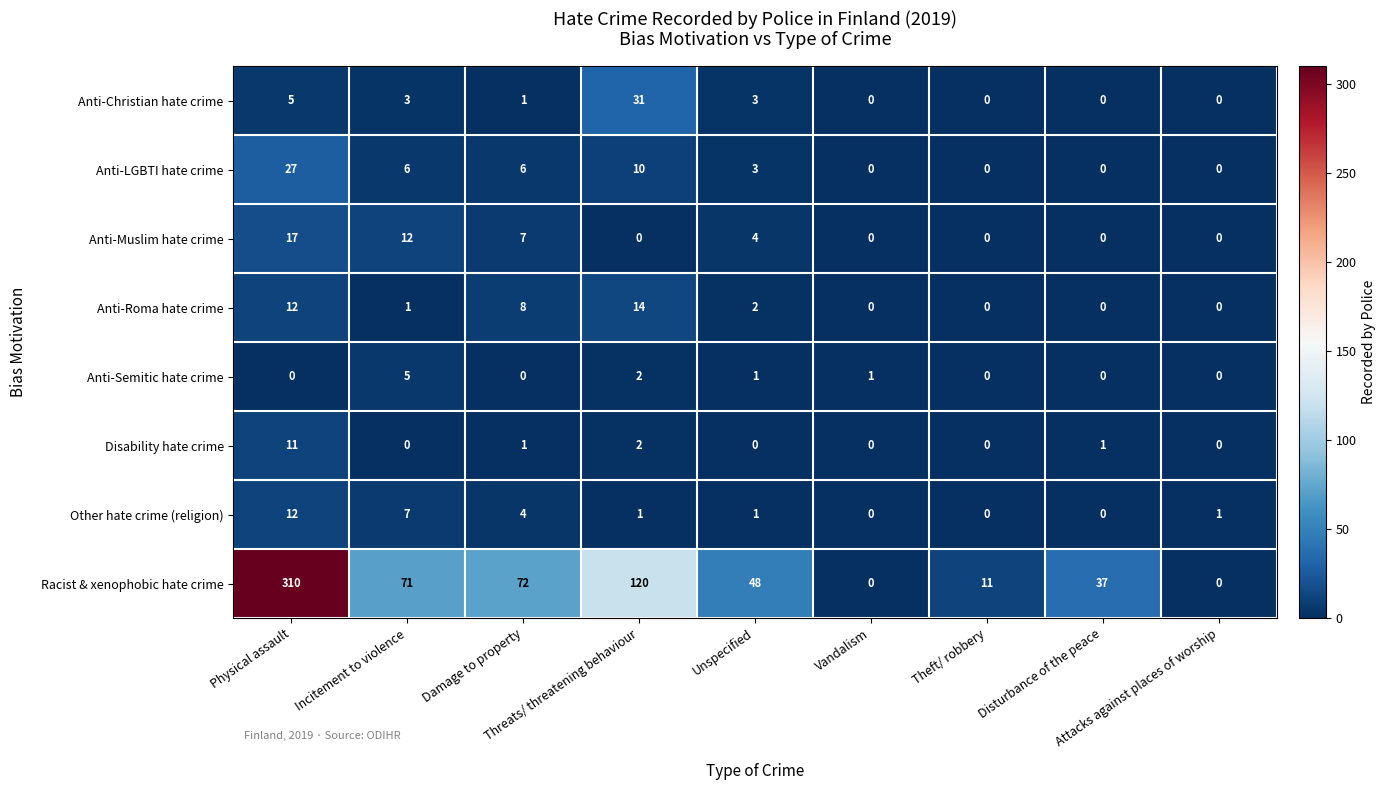

What is the maximum value for Disability hate crime?

11